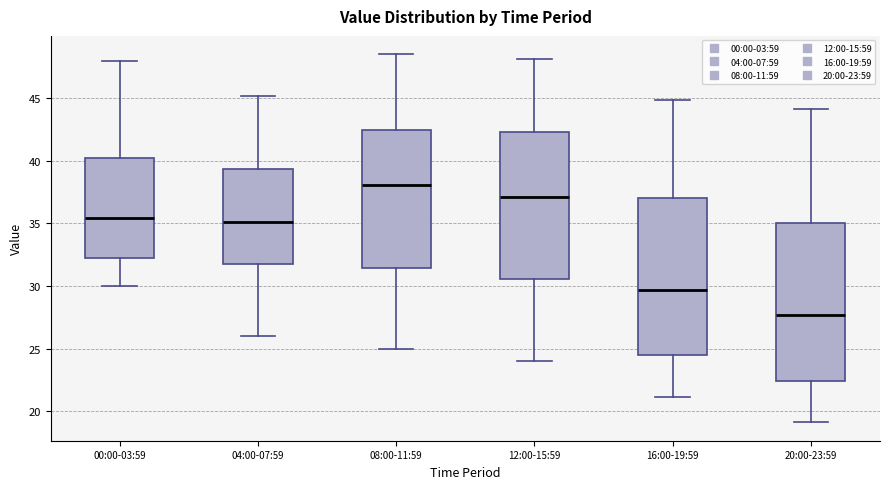

Which box has the highest median line?

08:00-11:59